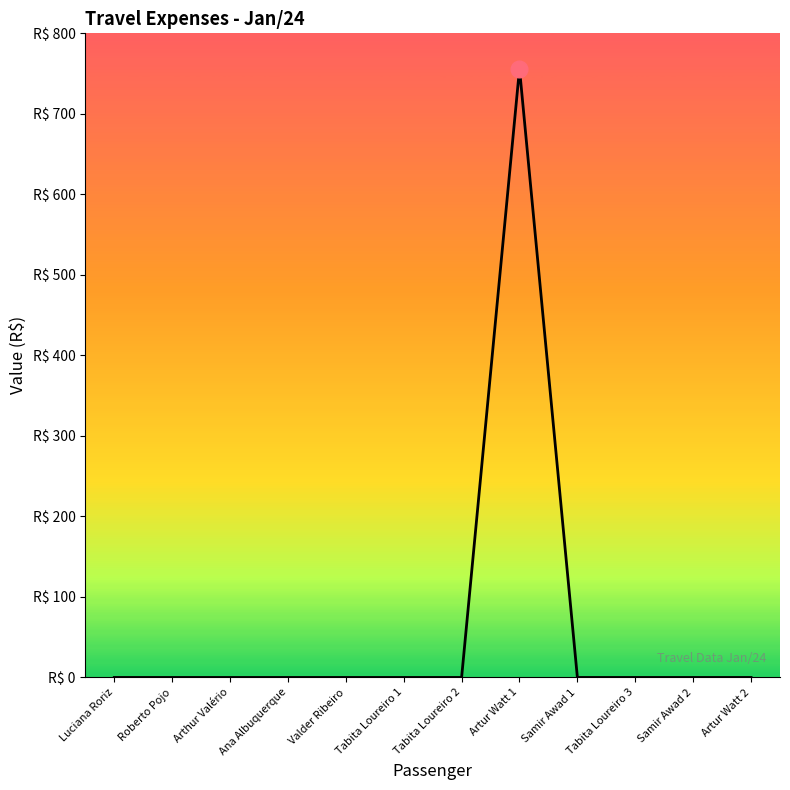

What is the change in value from Tabita Loureiro 2 to Artur Watt 1?

+756.0